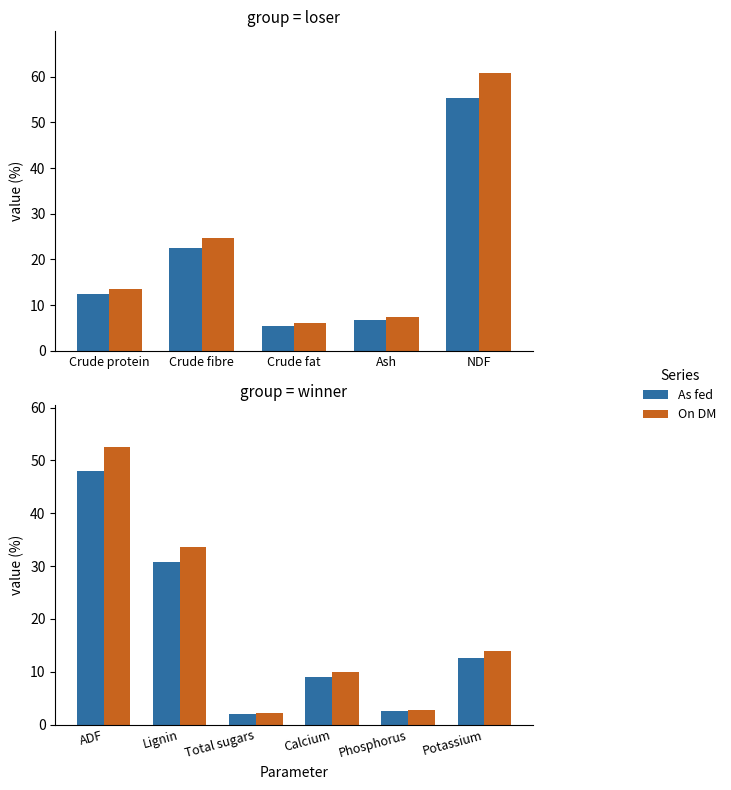

Which series has the largest range (max minus min)?

On DM